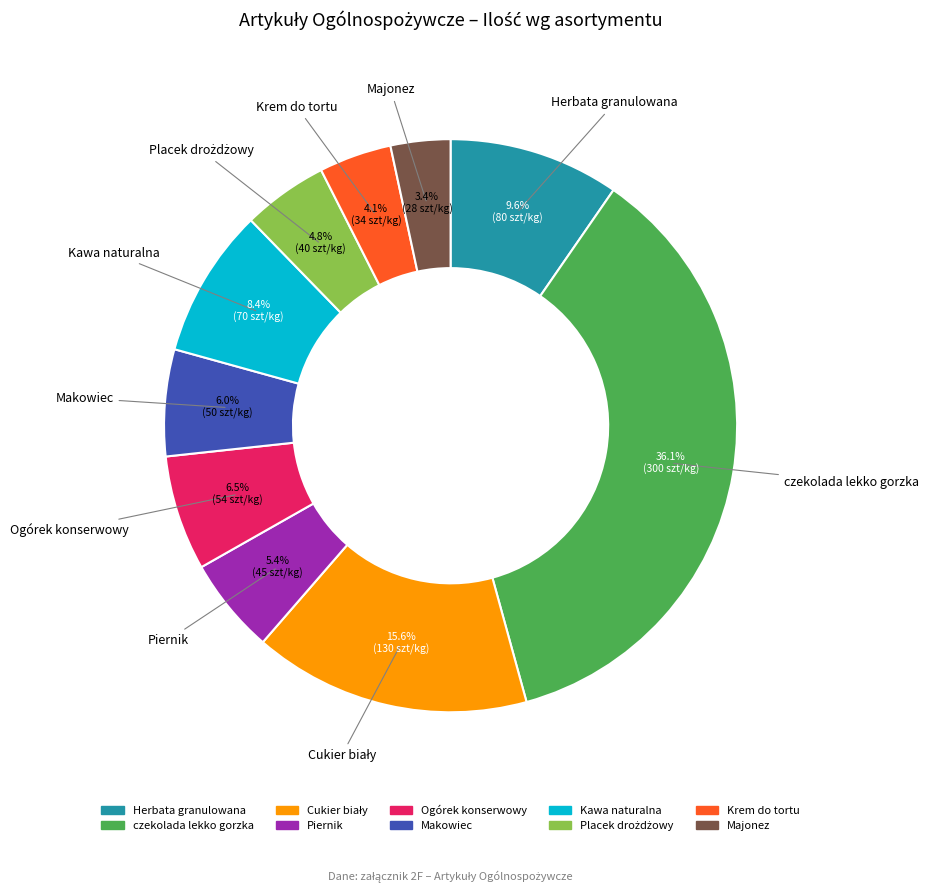

Approximately how many times larger is the value at Kawa naturalna compared to Ogórek konserwowy?

1.3